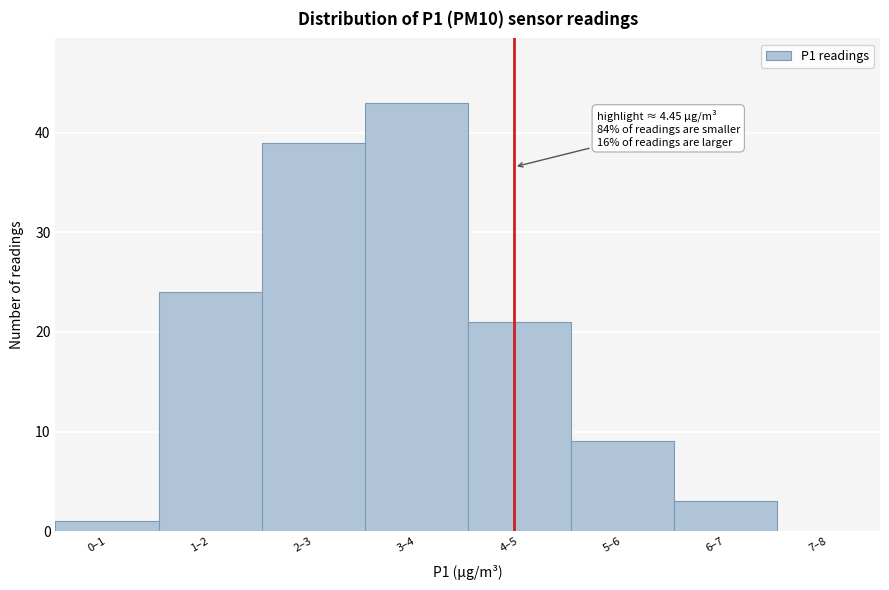

Reading left to right, transcribe all the data shown in this chart.

0–1=1	1–2=24	2–3=39	3–4=43	4–5=21	5–6=9	6–7=3	7–8=0